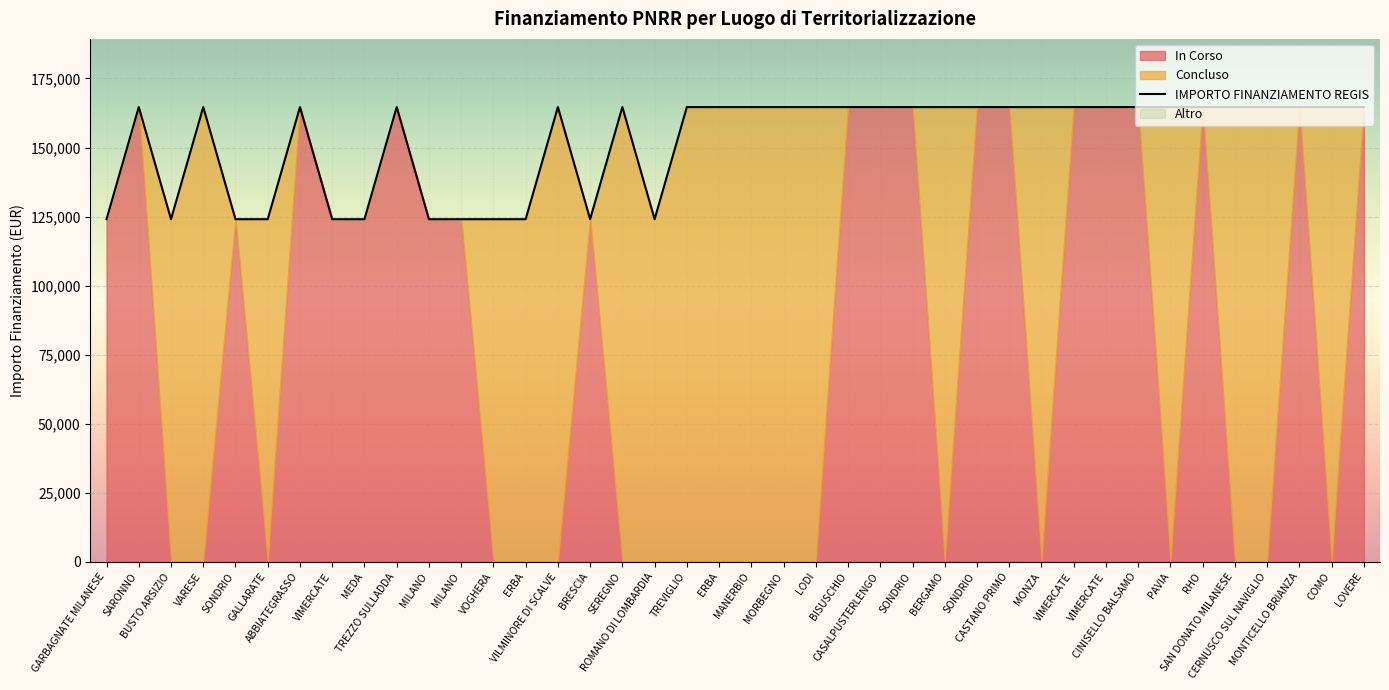

List the labels in order of value, largest first.

SARONNO, VARESE, ABBIATEGRASSO, TREZZO SULLADDA, VILMINORE DI SCALVE, SEREGNO, TREVIGLIO, ERBA, MANERBIO, MORBEGNO, LODI, BISUSCHIO, CASALPUSTERLENGO, SONDRIO, BERGAMO, SONDRIO, CASTANO PRIMO, MONZA, VIMERCATE, VIMERCATE, CINISELLO BALSAMO, PAVIA, RHO, SAN DONATO MILANESE, CERNUSCO SUL NAVIGLIO, MONTICELLO BRIANZA, COMO, LOVERE, GARBAGNATE MILANESE, BUSTO ARSIZIO, SONDRIO, GALLARATE, VIMERCATE, MEDA, MILANO, MILANO, VOGHERA, ERBA, BRESCIA, ROMANO DI LOMBARDIA